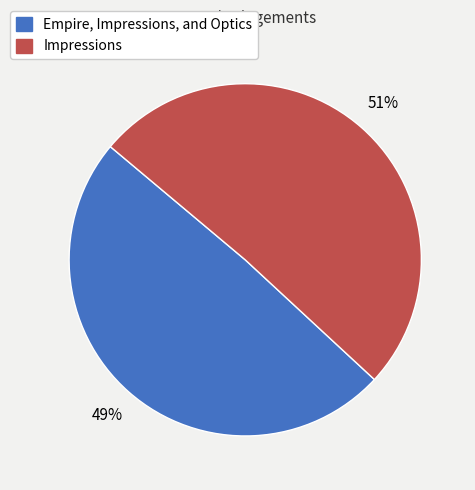

Combined, do Impressions and Empire, Impressions, and Optics account for over 50%?

Yes